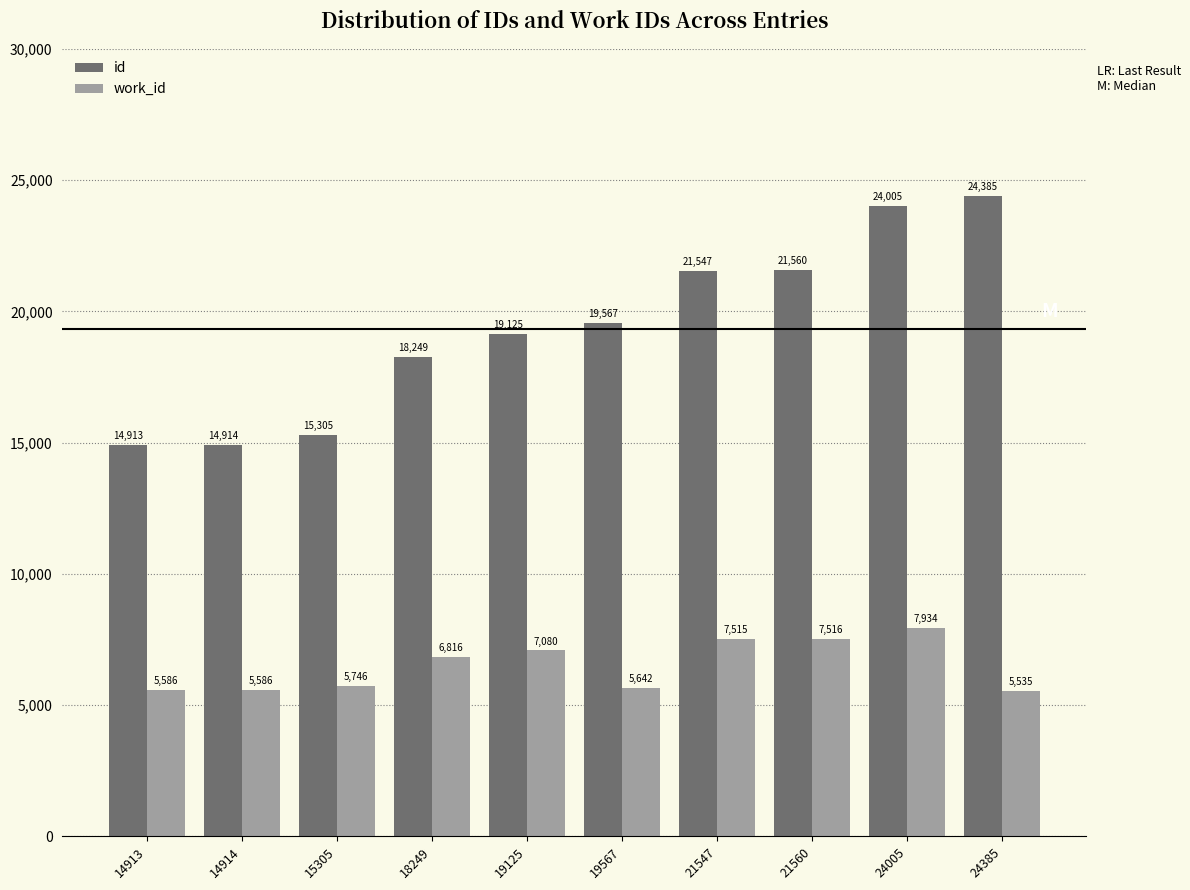

Rank the series at 19125 from highest to lowest value.

id, work_id